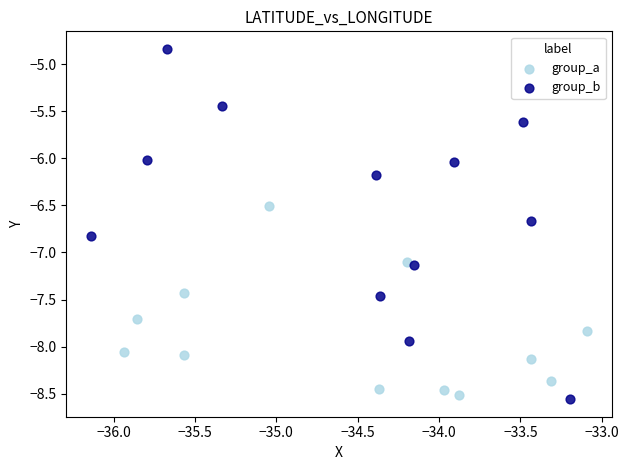

Which series reaches the minimum Y coordinate?

group_b